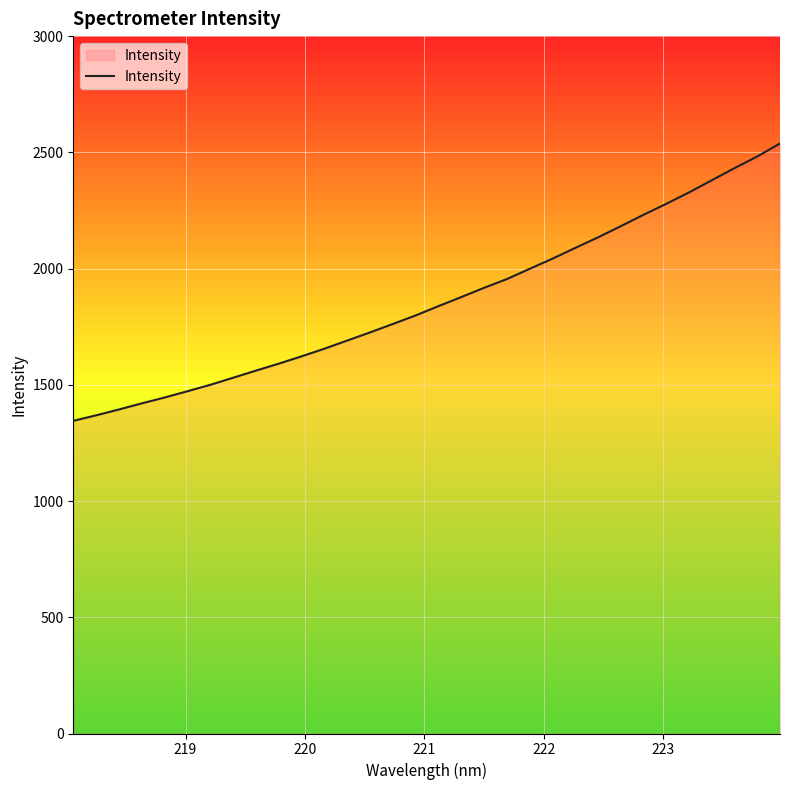

What is the maximum value shown in the chart?

2538.1